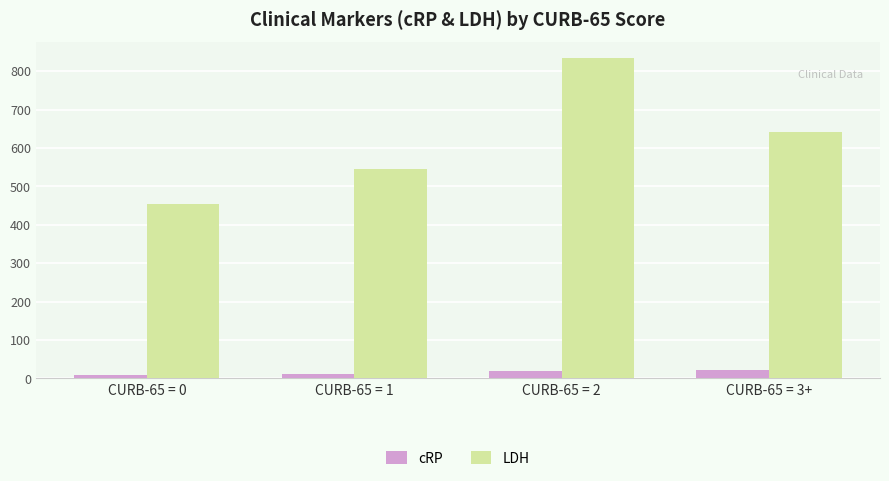

The value of LDH at CURB-65 = 0 is 785.1. True or false?

False